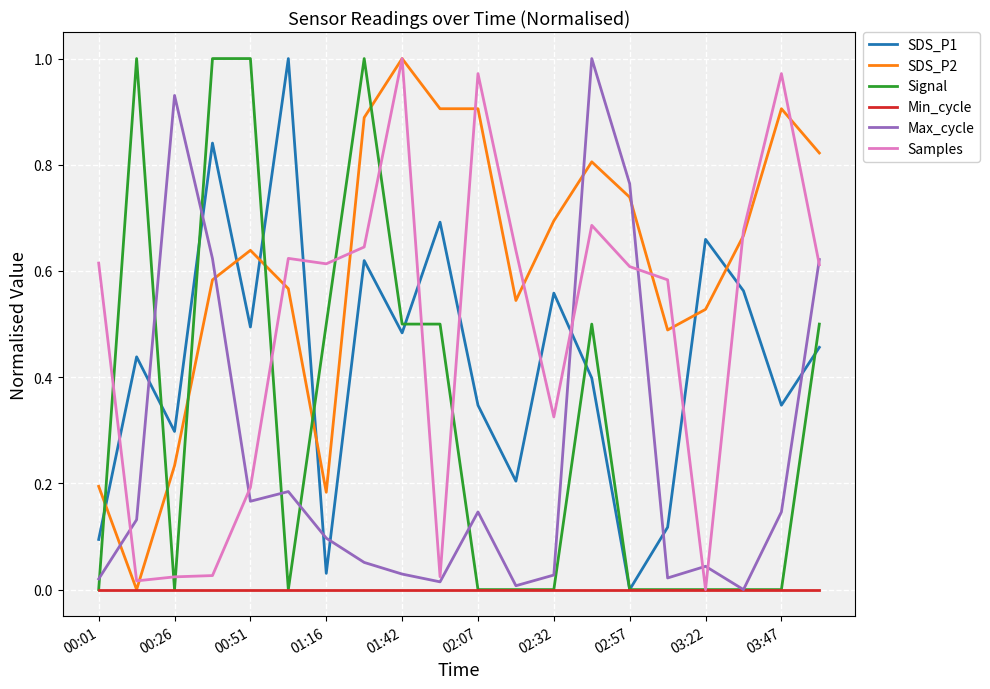

At which label is Signal closest to 0?

00:01